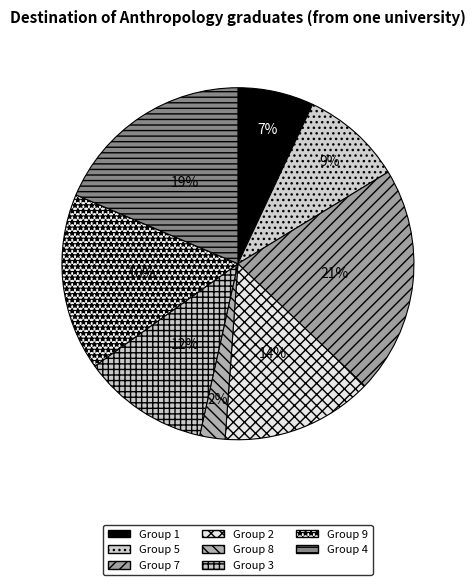

Count the number of slices in the pie.

8